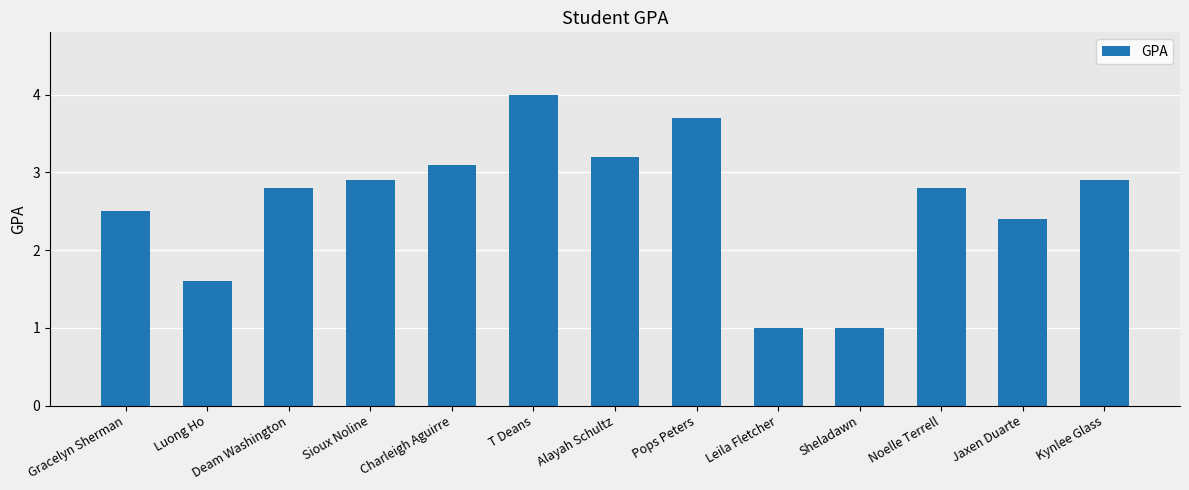

How many data points are less than 2?

3